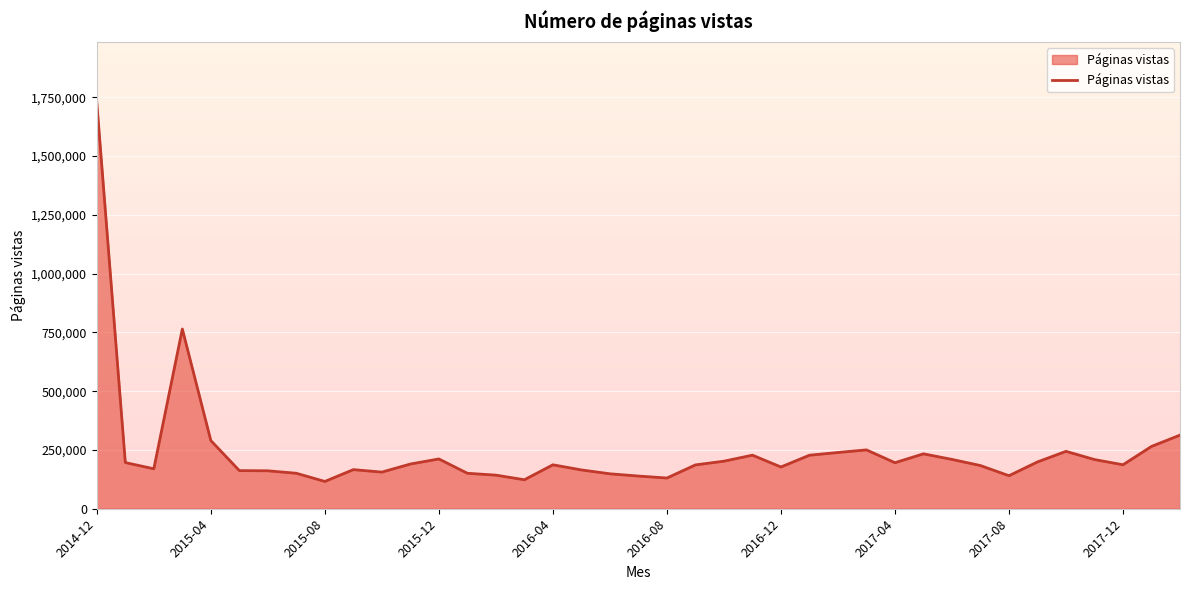

What is the greatest value displayed?

1727001